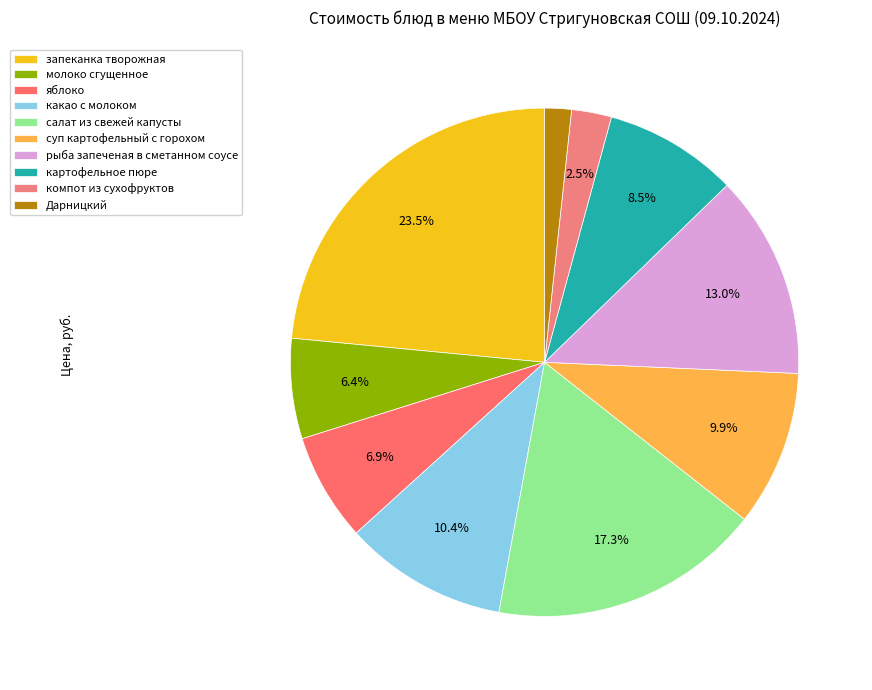

Which slice is the smallest?

Дарницкий